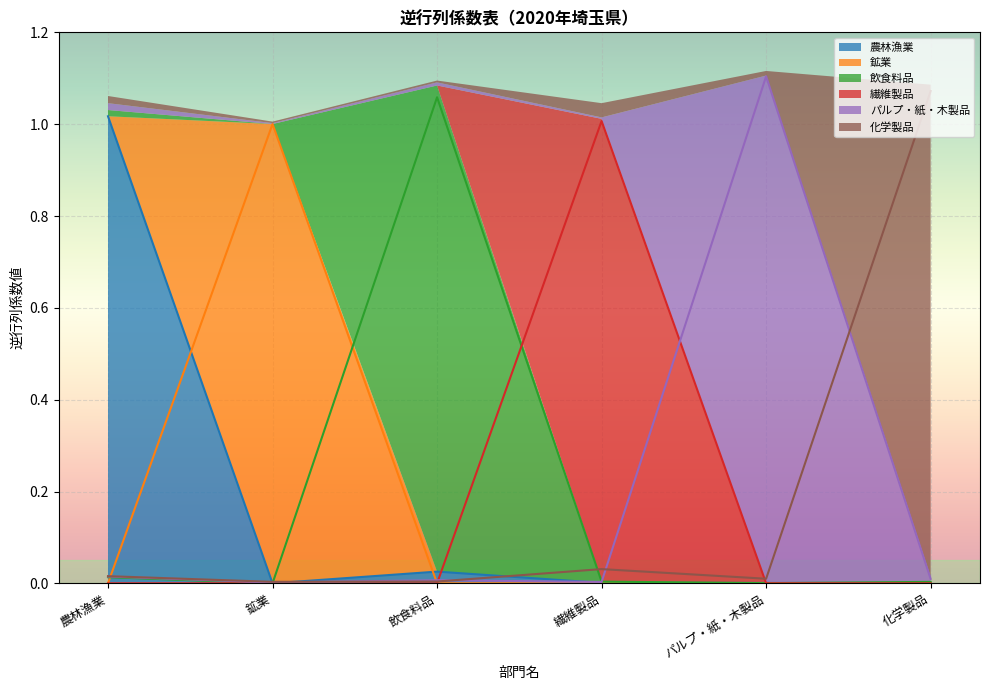

How many times do 飲食料品 and 農林漁業 cross each other?

3